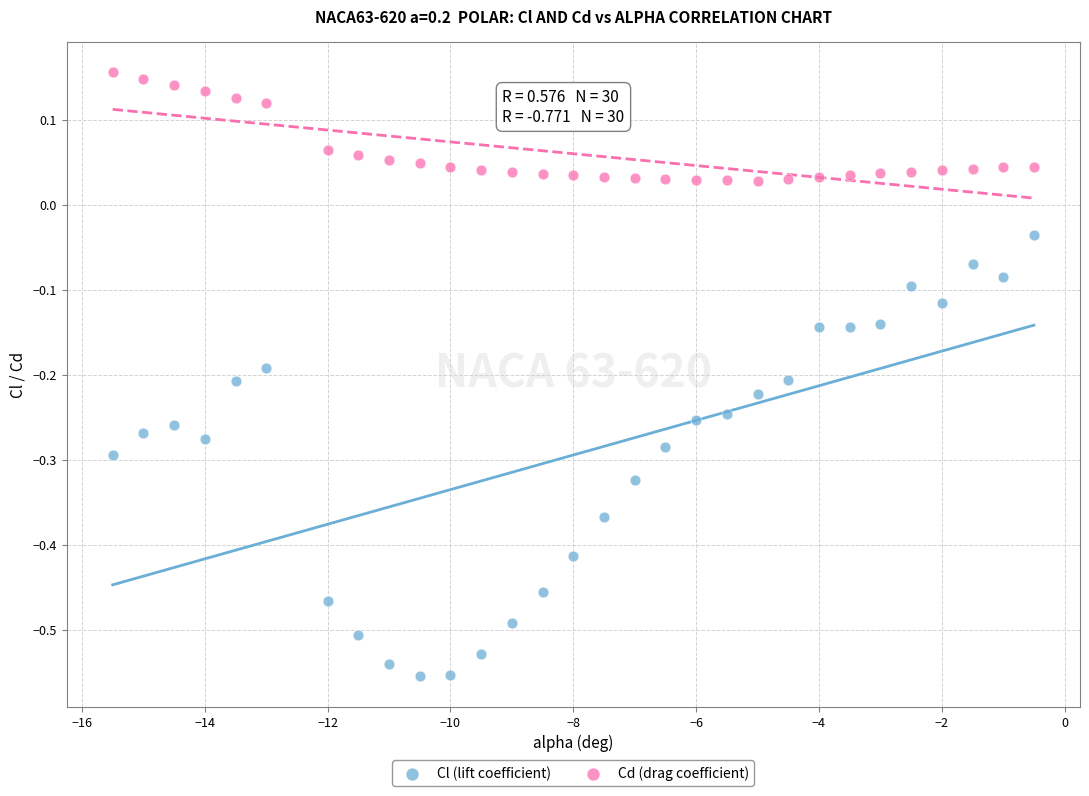

What is the X range (max minus min) for the scatter plot?

15.0